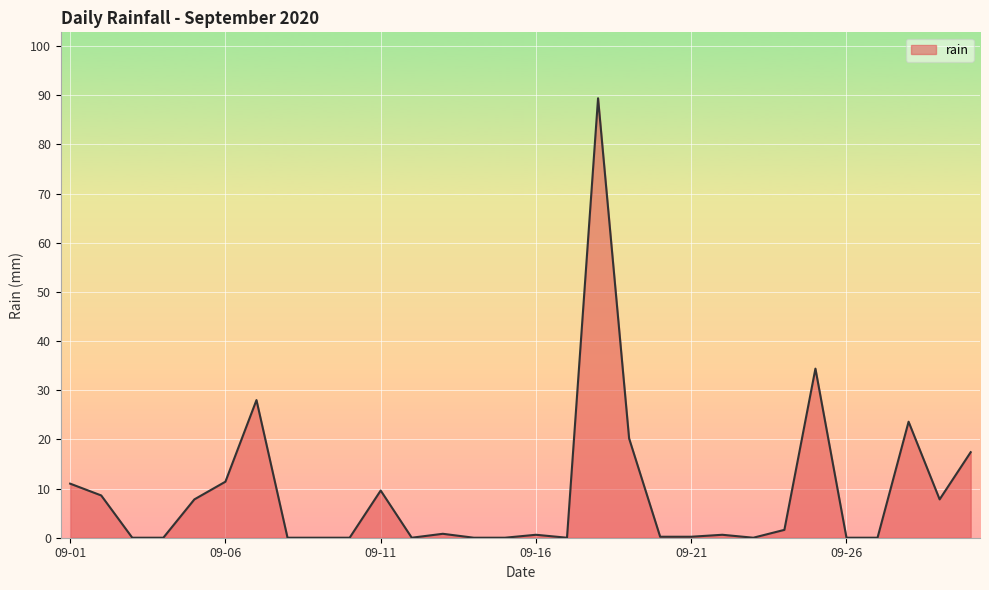

What is the difference between the maximum and minimum values?

89.4